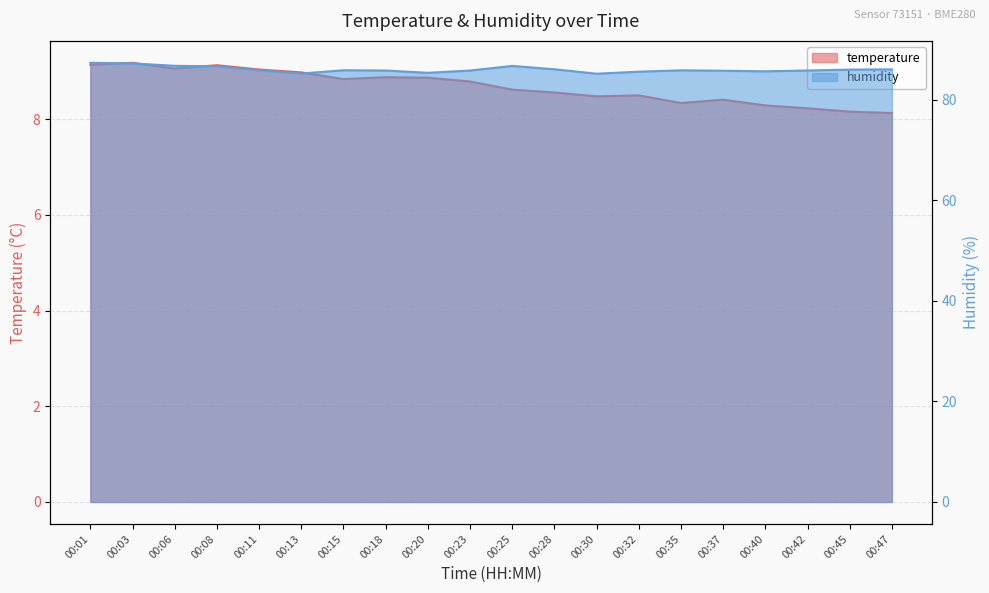

Which series has the largest range (max minus min)?

humidity